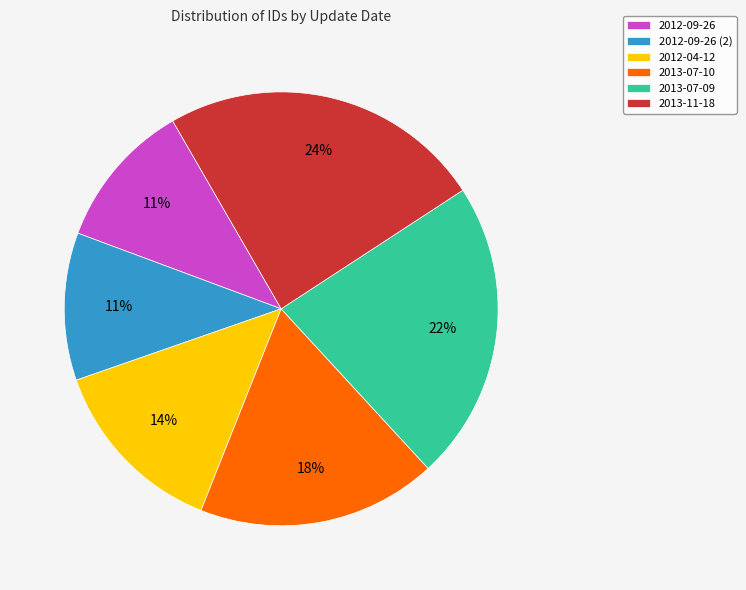

To the nearest percent, what percentage of the pie is 2012-09-26?

11%